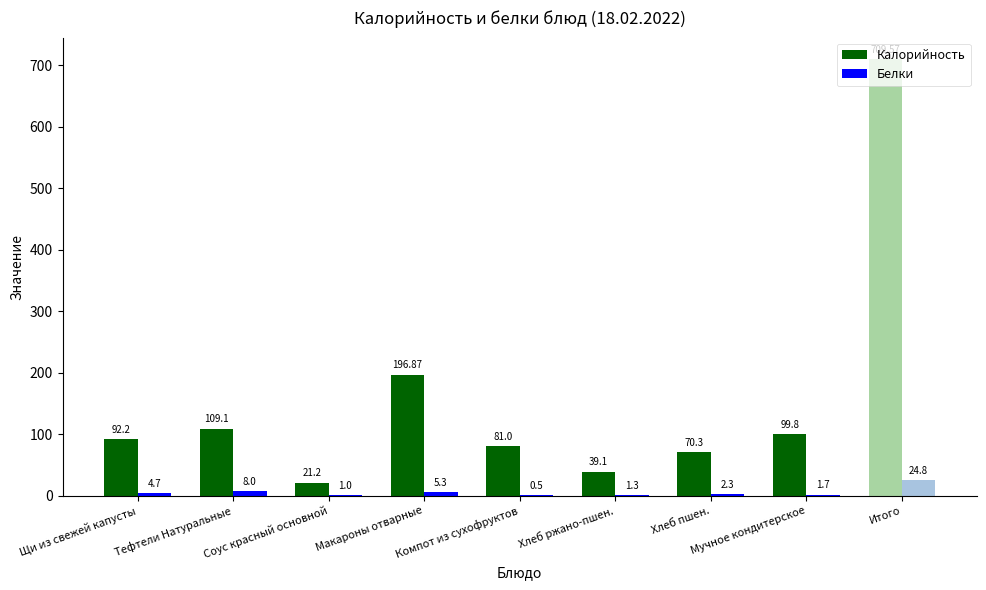

What is the spread (max minus min) of values at Компот из сухофруктов?

80.5